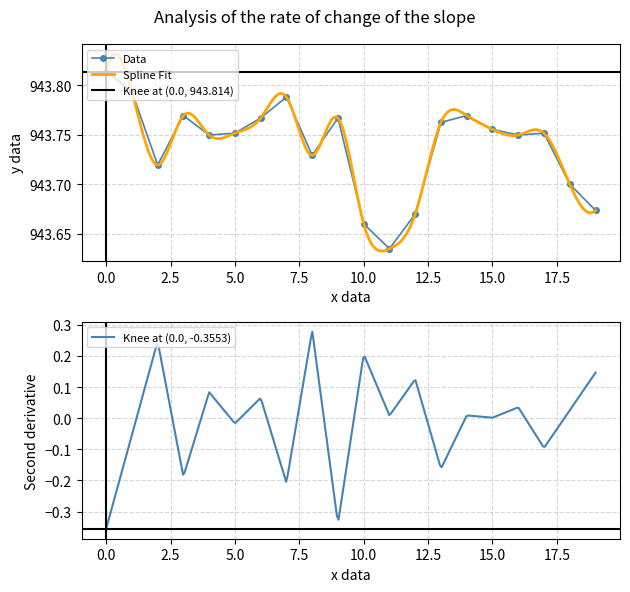

Is it true that Data equals 478.6 at 10.0?

False